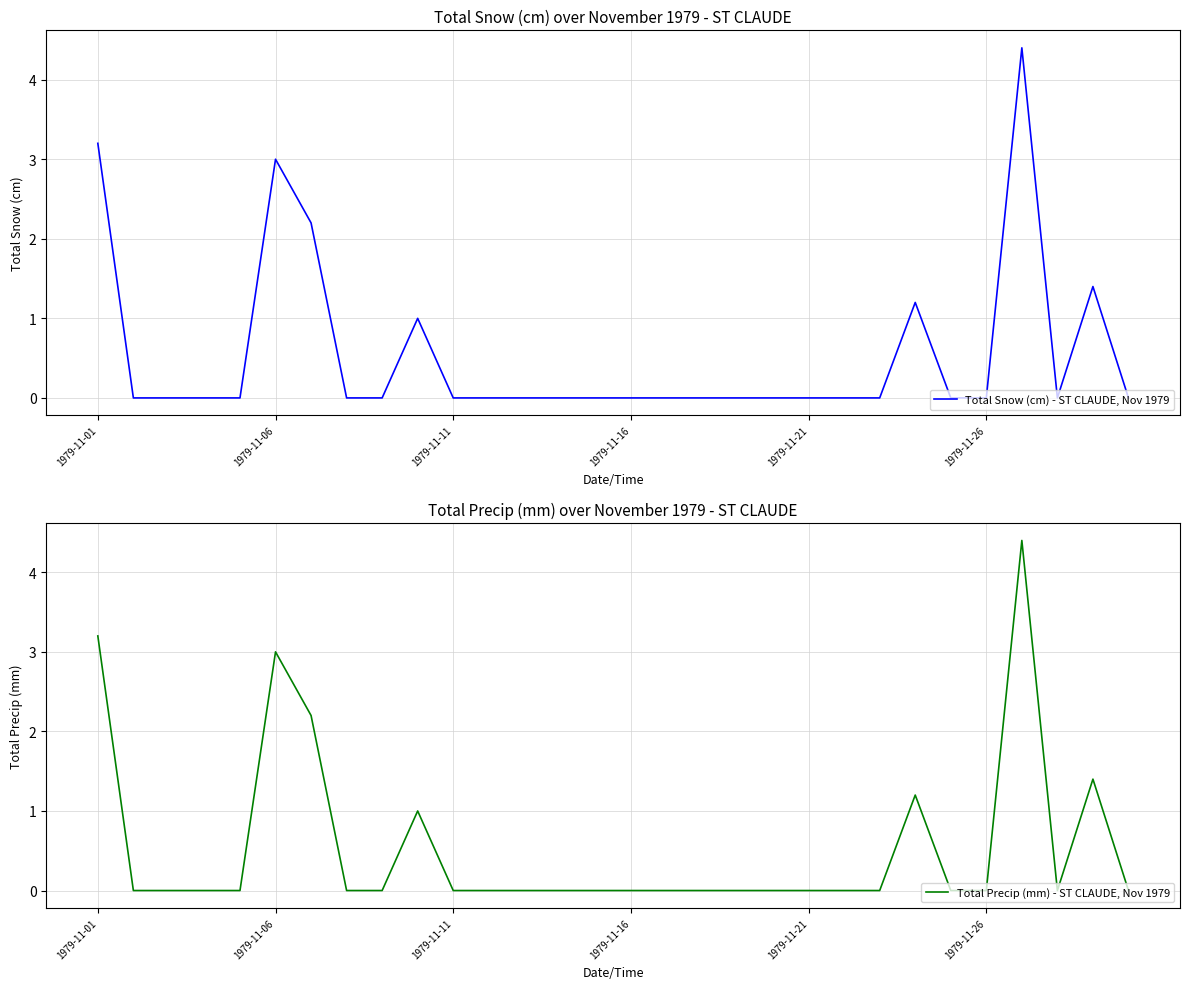

At how many categories does at least one series exceed 0?

7